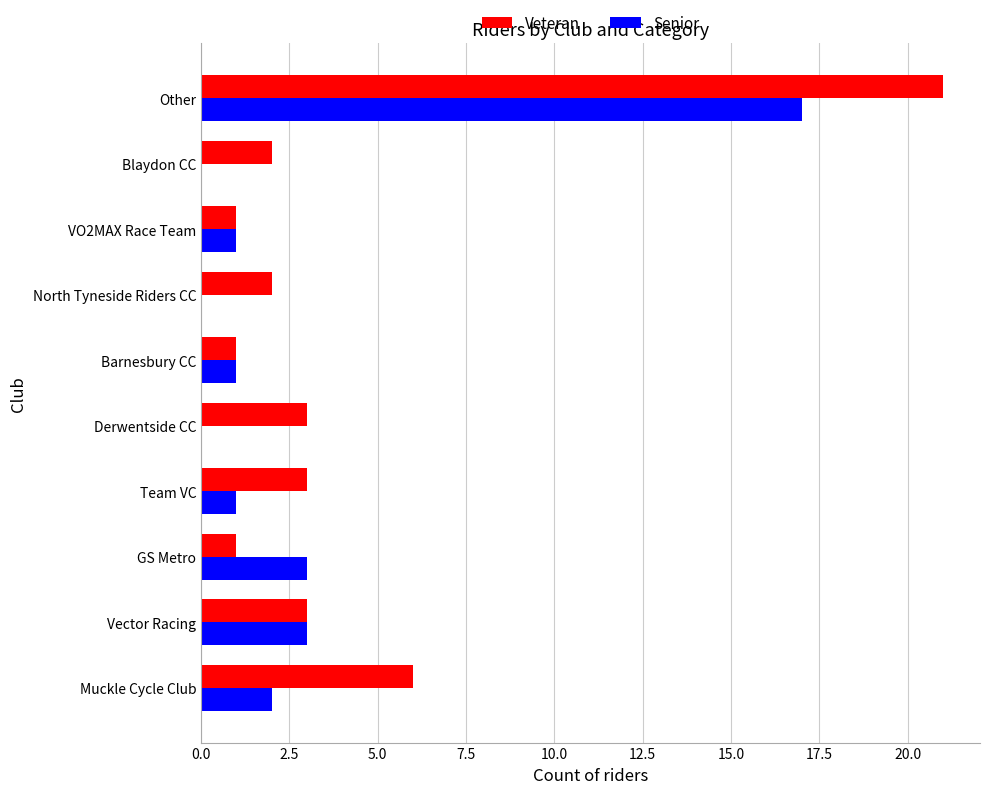

True or false: Senior has a value of -9 at Derwentside CC.

False